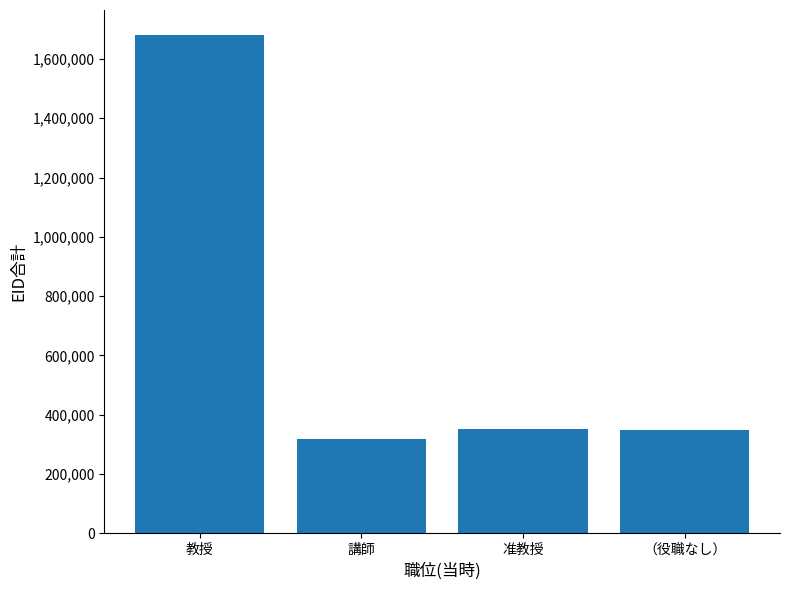

What is the sum of all values?

2699434